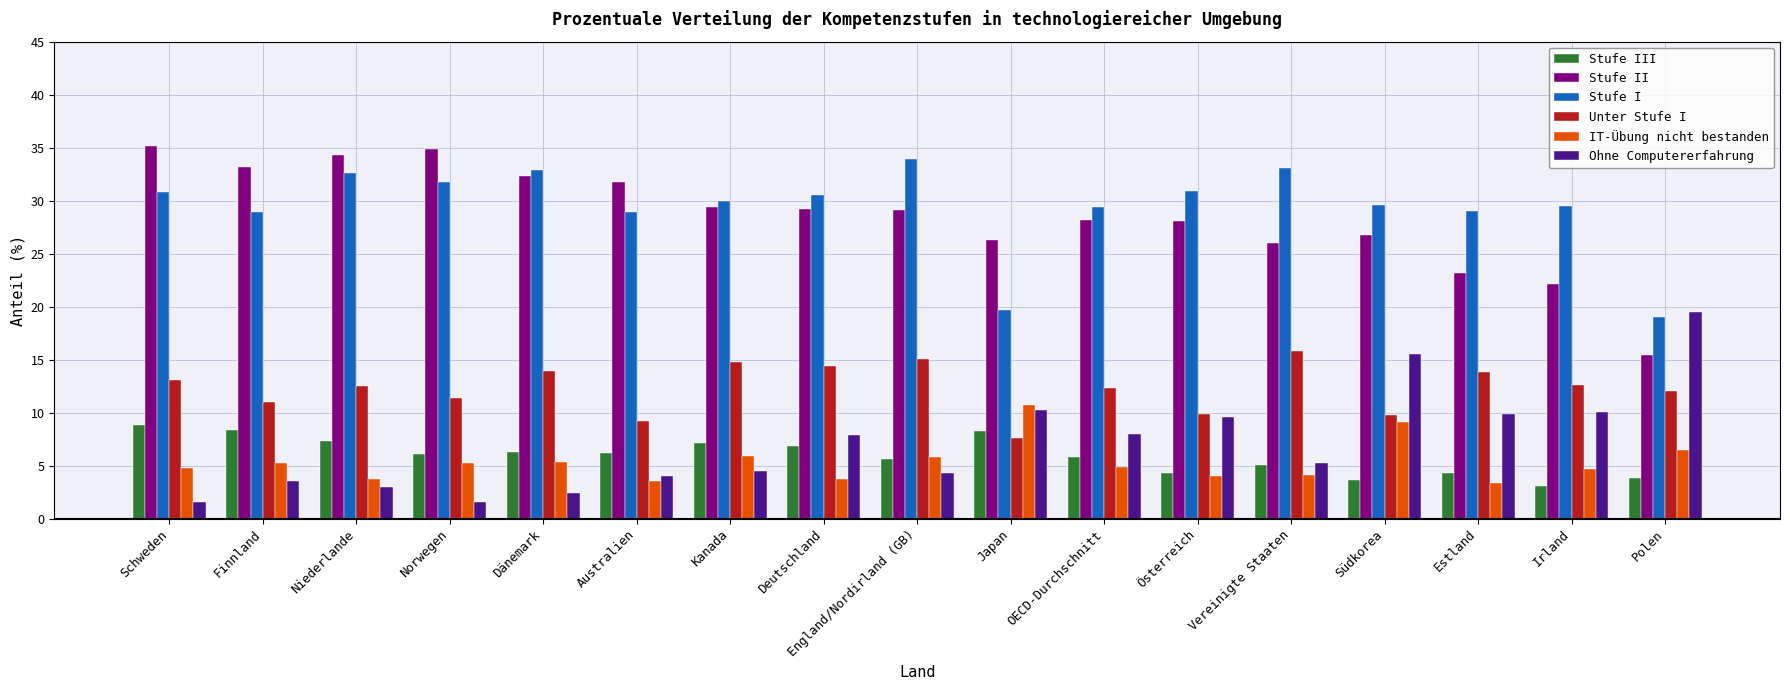

What value does the Stufe III series have at Schweden?

8.8